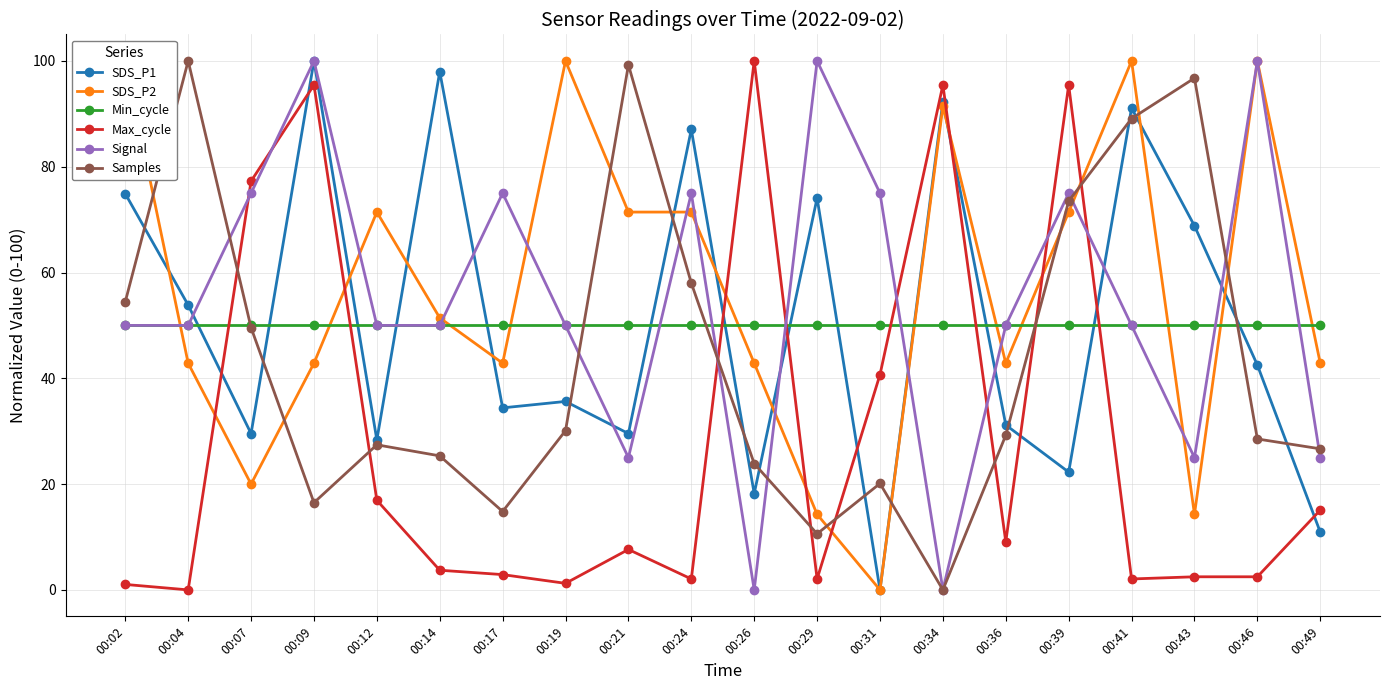

What is the difference between the second highest and second lowest values in the SDS_P1 series?

87.0